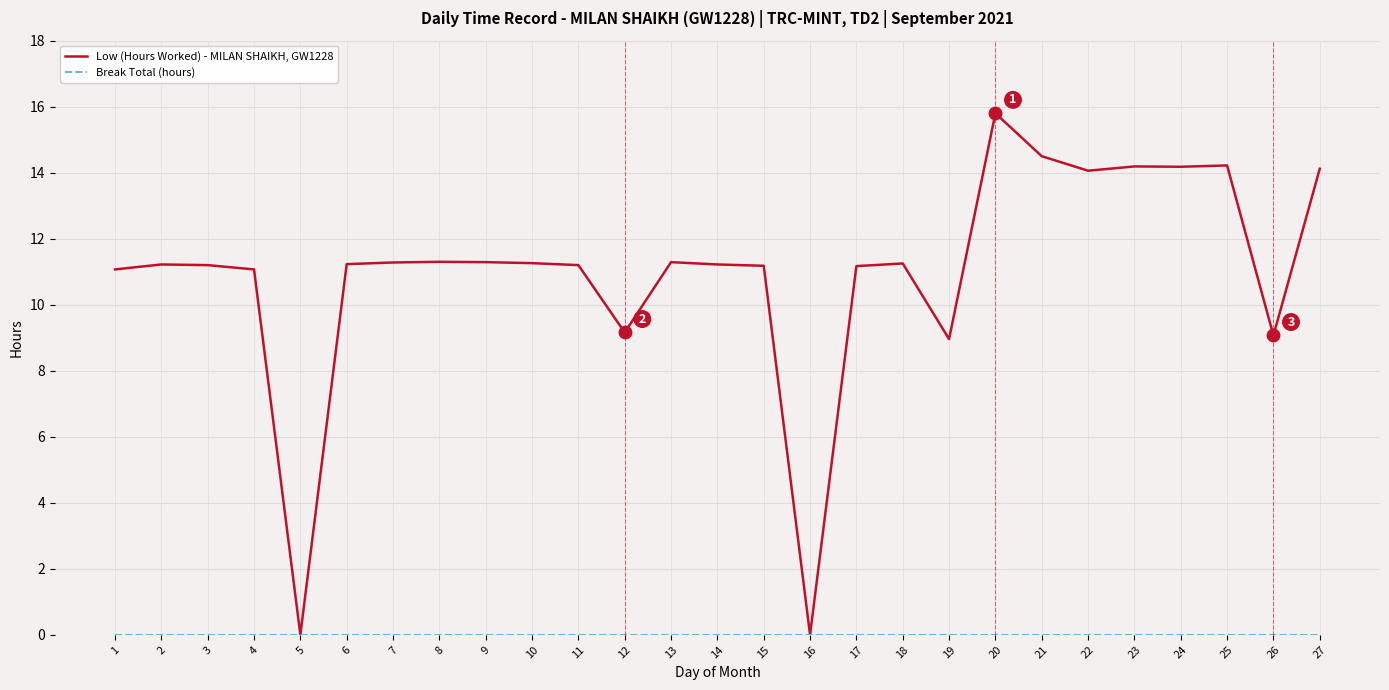

Which category has the highest value across all series?

20